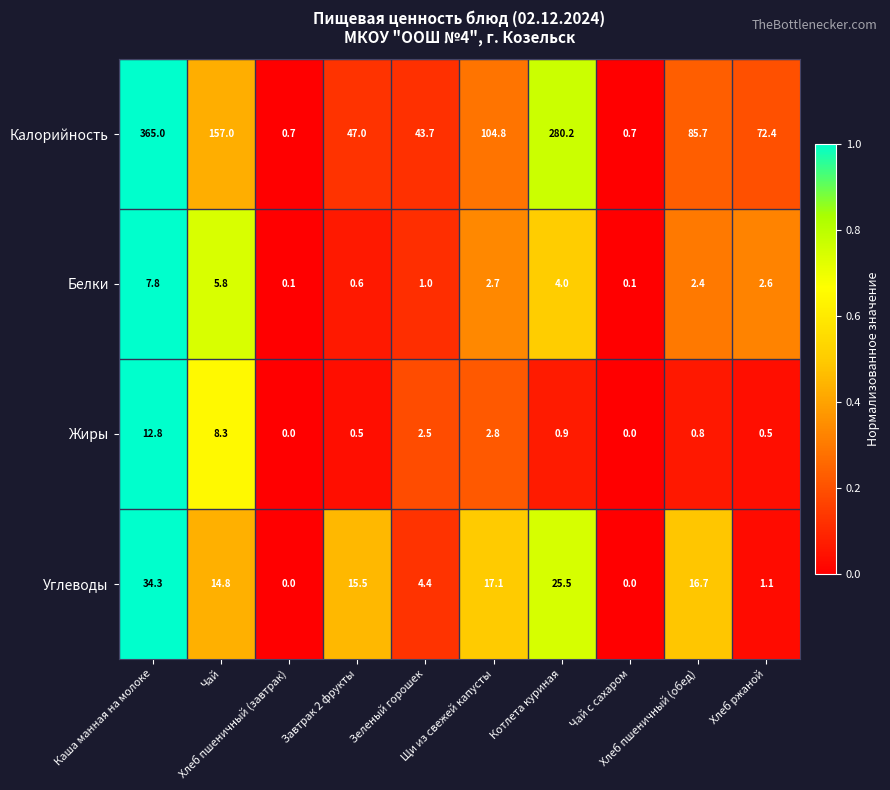

Which series has the largest range (max minus min)?

Калорийность